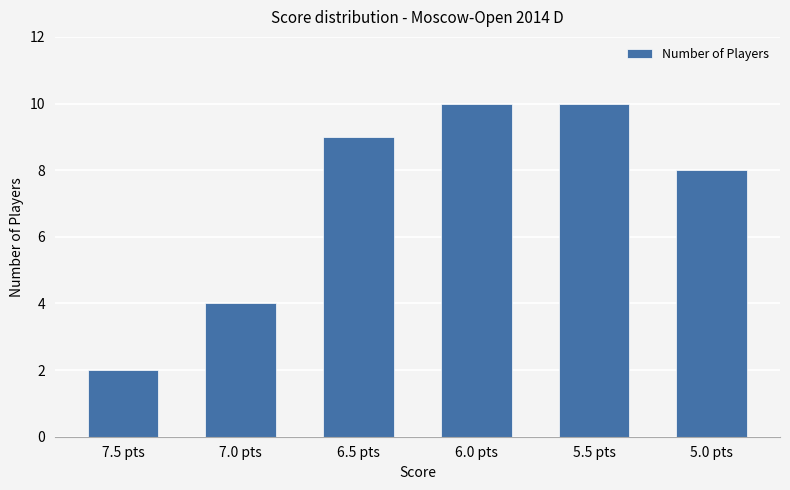

Reading right to left, what are all the values shown in this chart?

5.0 pts=8	5.5 pts=10	6.0 pts=10	6.5 pts=9	7.0 pts=4	7.5 pts=2